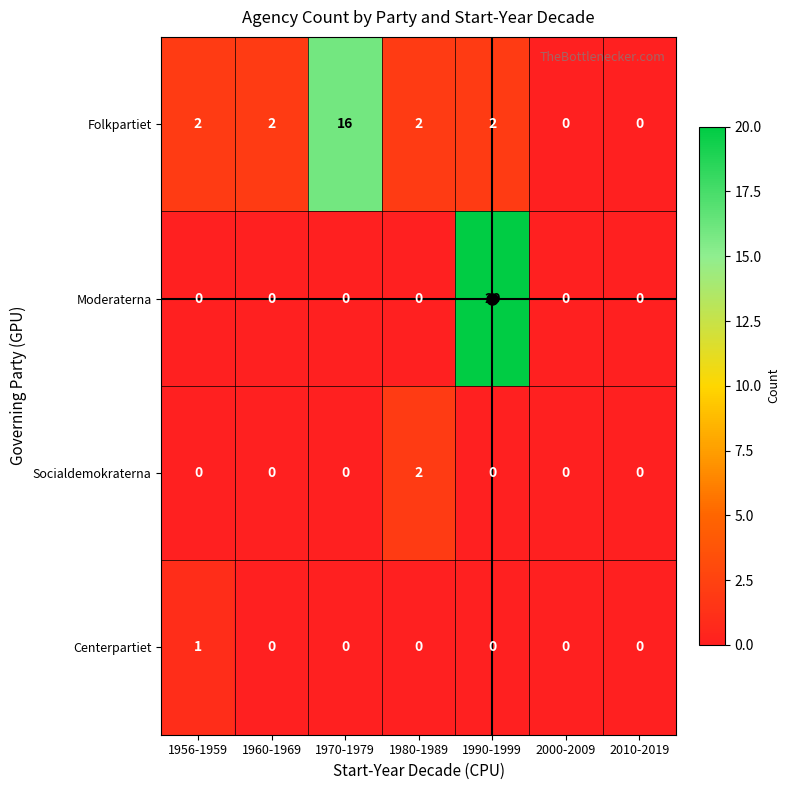

Rank the series by their maximum value, from highest to lowest.

Moderaterna, Folkpartiet, Socialdemokraterna, Centerpartiet